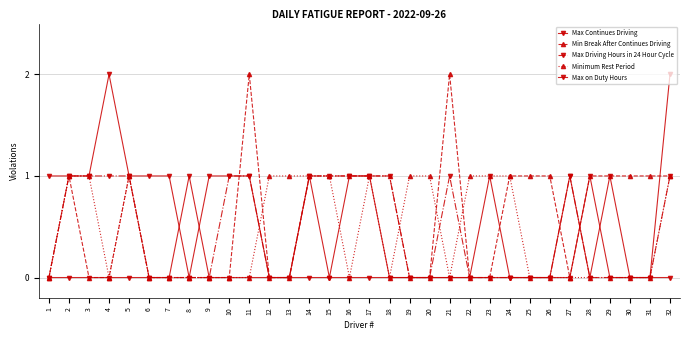

Where does the Min Break After Continues Driving series first go above 1?

11